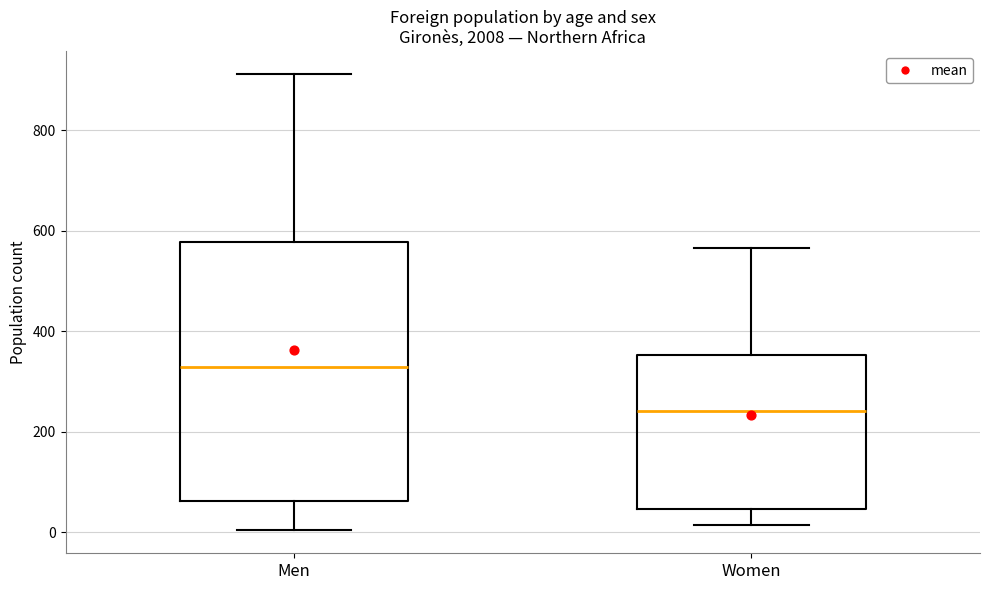

Reading left to right, transcribe this box plot: for each box, give where its median line is, the range the box spans, and where its two whiskers end, as read against the y-axis. The values are not printed on the chart, so give them approximately, as read against the axis.

Men: median 320, box 60 to 580, whiskers 0 to 920
Women: median 240, box 40 to 360, whiskers 20 to 560